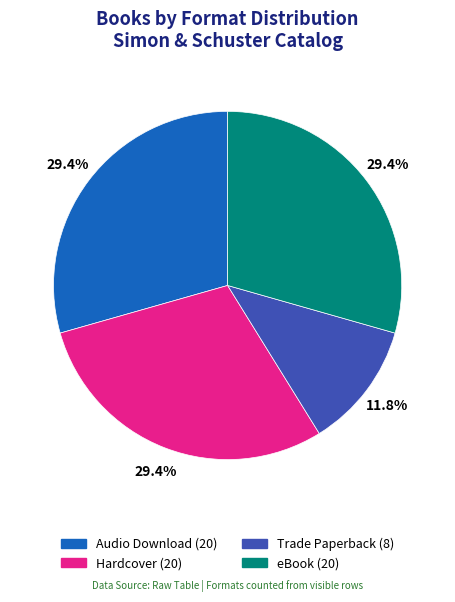

Approximately how many times larger is the value at Audio Download compared to Hardcover?

1.0